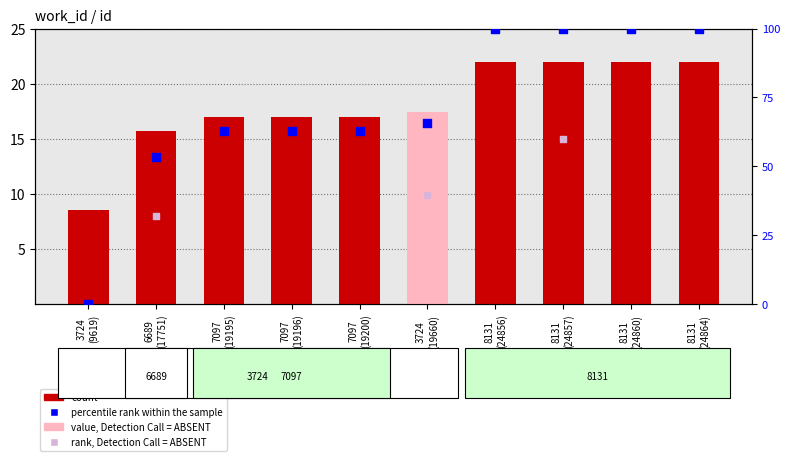

What is the ratio of the value at 6689 (17751) to the value at 3724 (9619)?

1.8